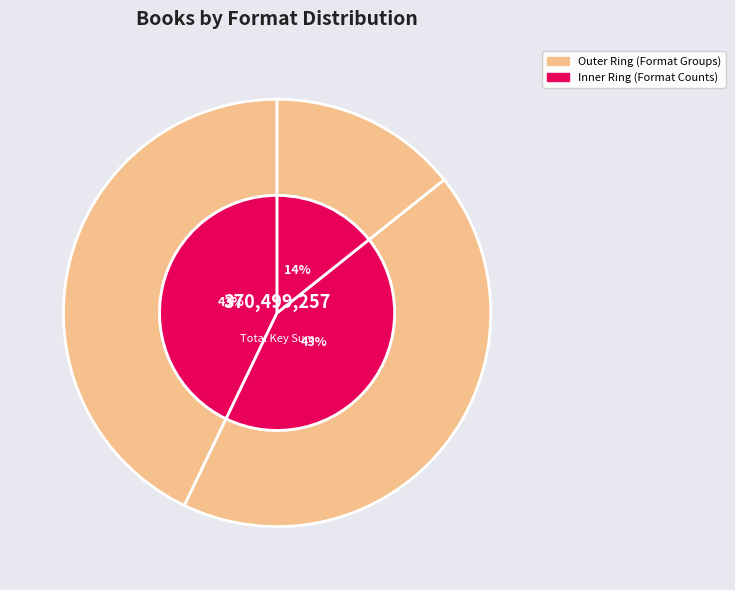

Is the sum of Harry Houdini and Cupcake Day! greater than half?

Yes